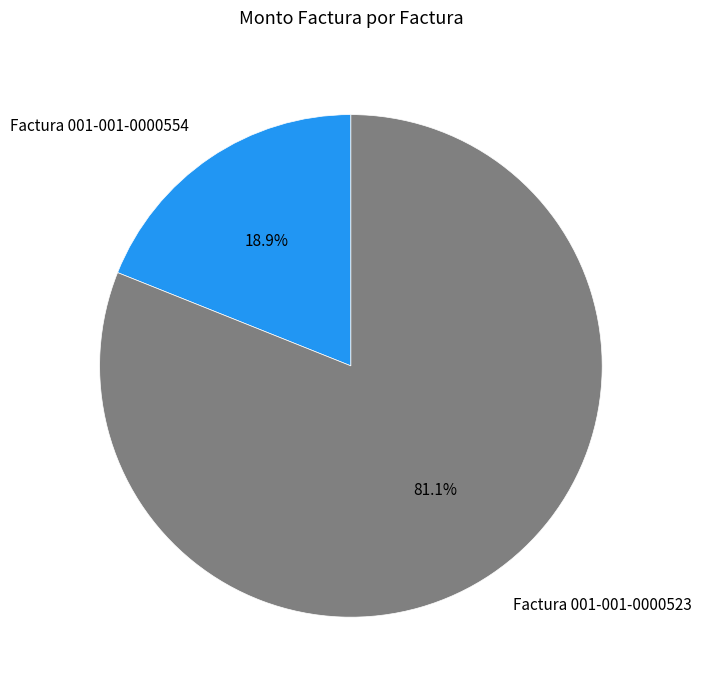

Is there any slice that represents more than half of the pie?

Yes